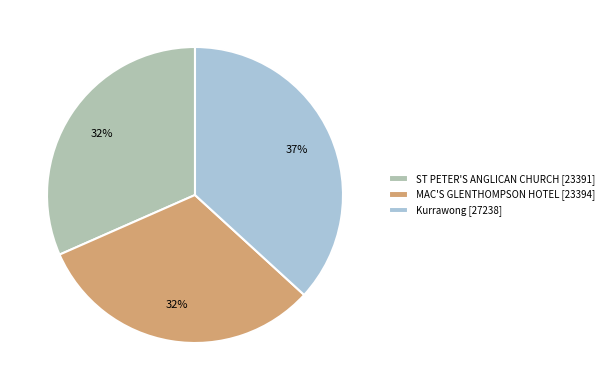

Is ST PETER'S ANGLICAN CHURCH the majority of the pie?

No